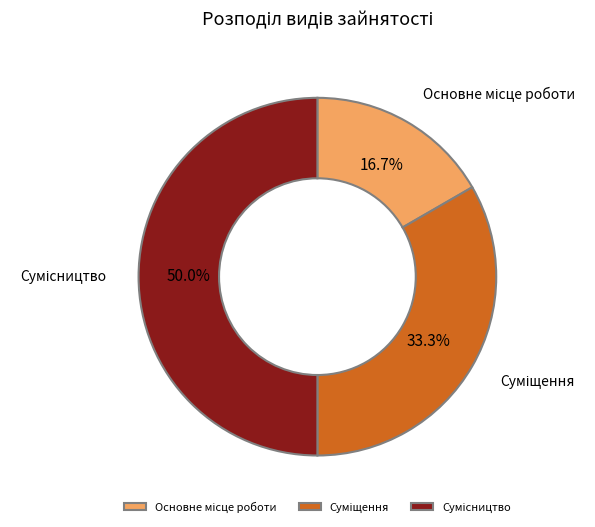

To the nearest percent, what portion does Суміщення represent?

33%